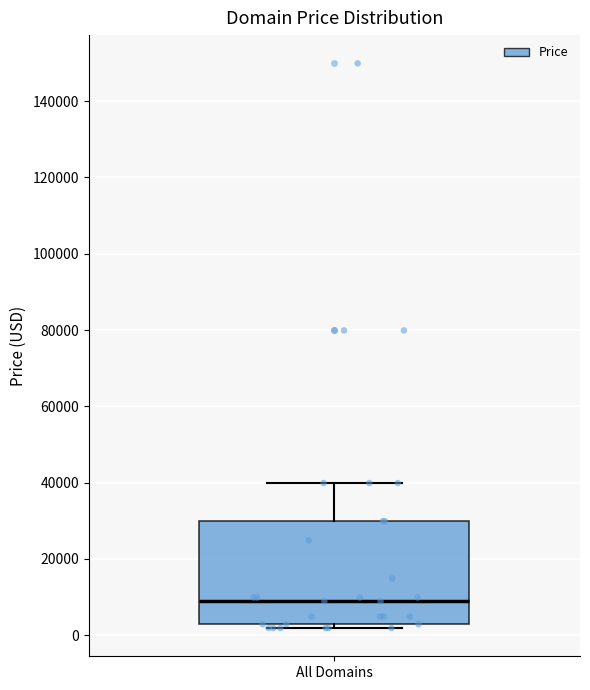

Read this box plot against the y-axis: the position of the median line, the range covered by the box, and the ends of both whiskers. The values are not printed on the chart, so give them approximately, as read against the axis.

median 8000, box 2000 to 30000, whiskers 2000 (just below the box's lower edge) to 40000